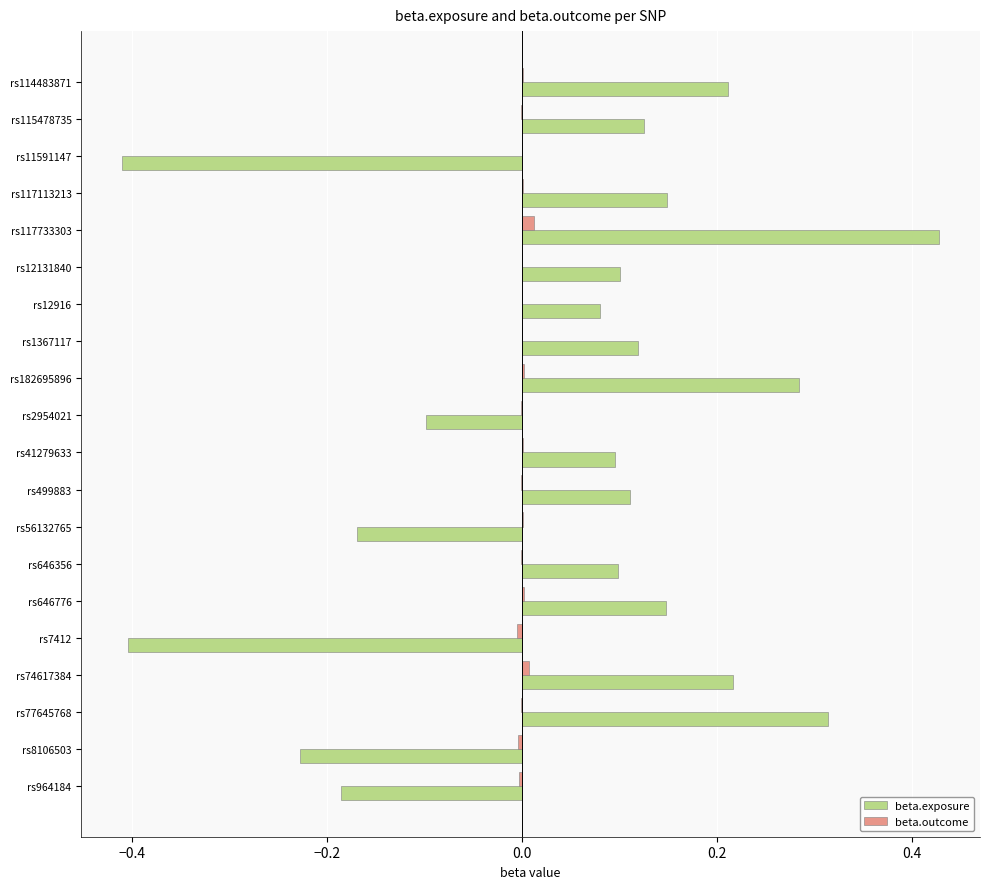

Is the value of beta.outcome at rs41279633 greater than the value of beta.exposure at rs2954021?

Yes